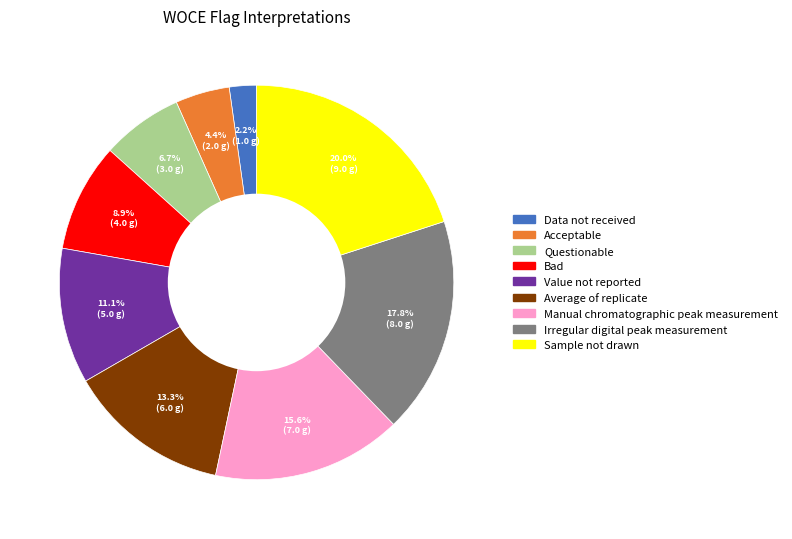

What percentage is the Sample not drawn slice, to the nearest percent?

20%